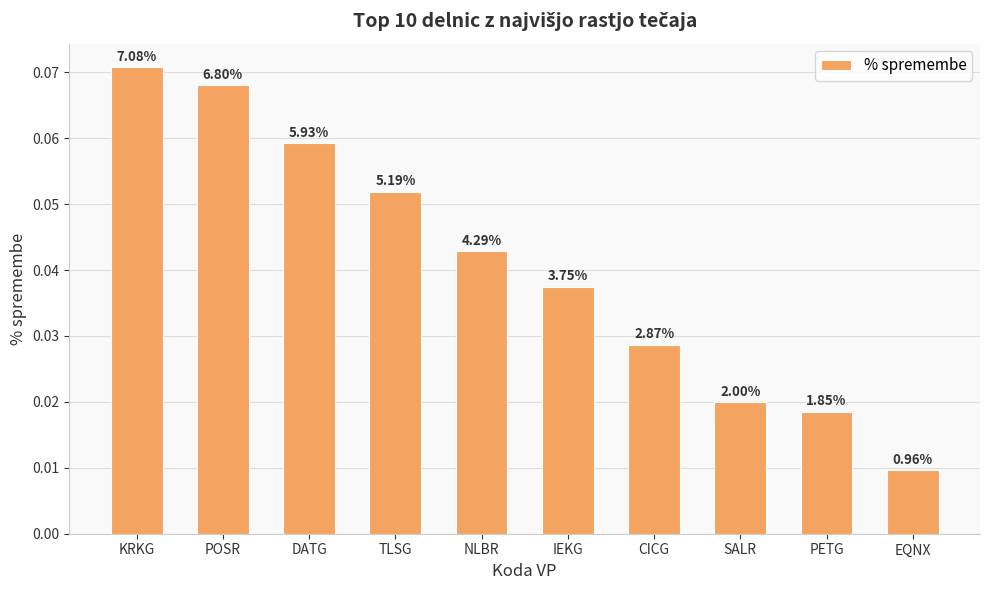

What is the sum of the values at TLSG and DATG?

0.1